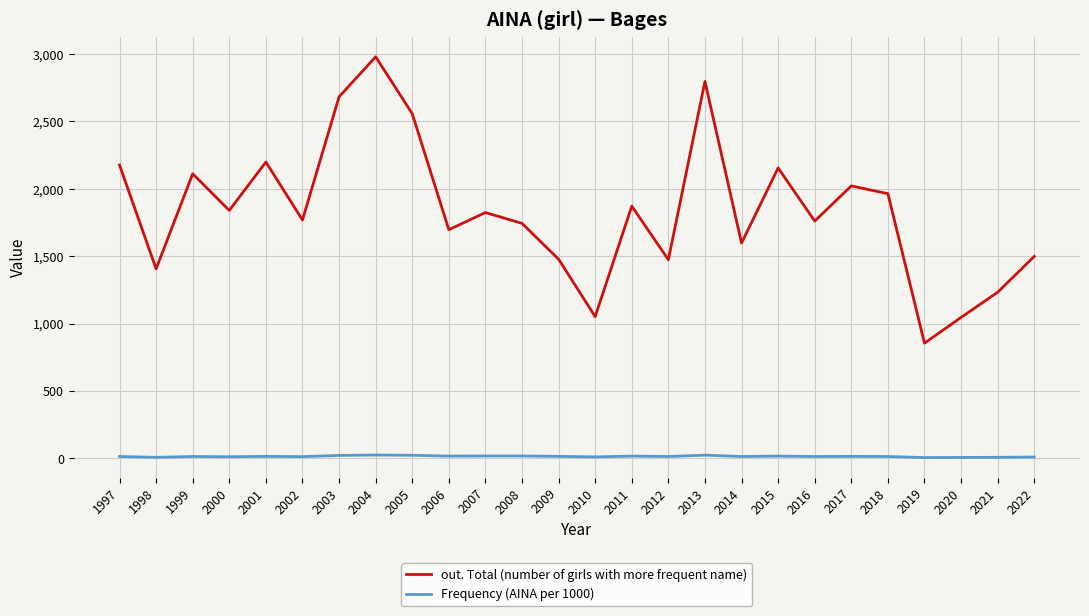

Does the chart have visible grid lines?

Yes